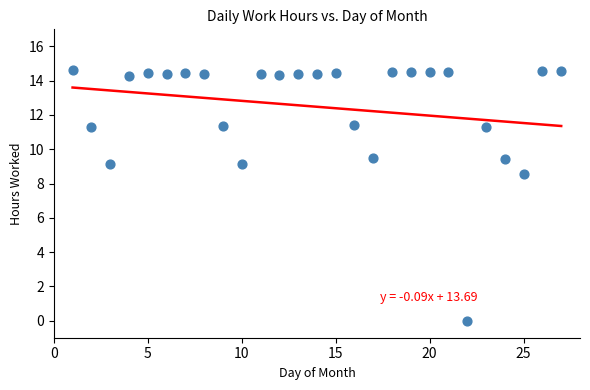

What Y value in the scatter plot is closest to 7?

8.6